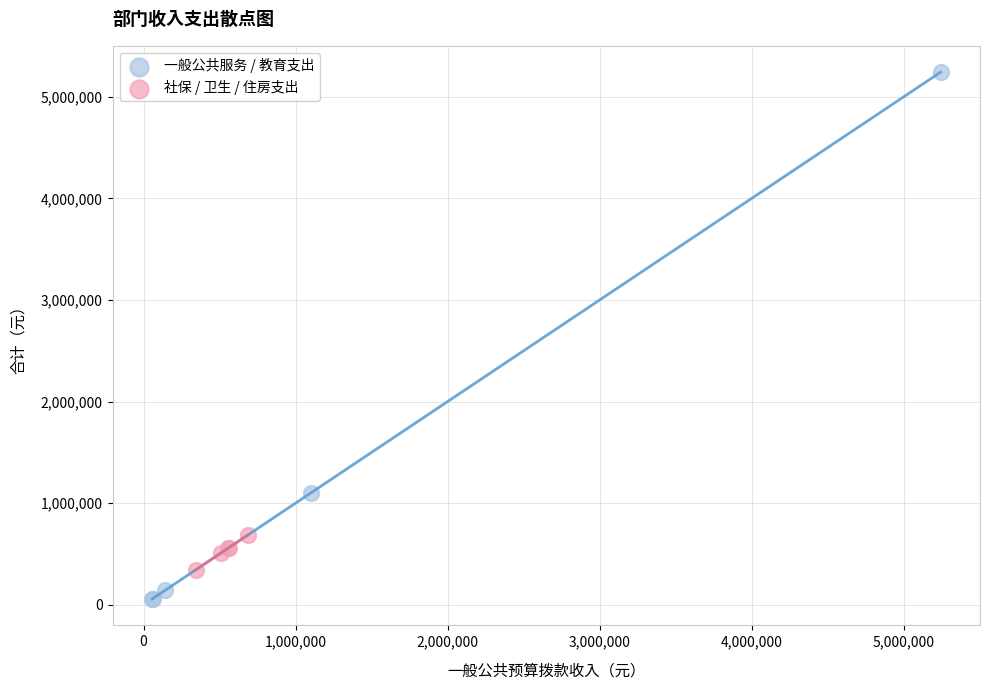

Which series contains the highest Y value?

一般公共服务 / 教育支出